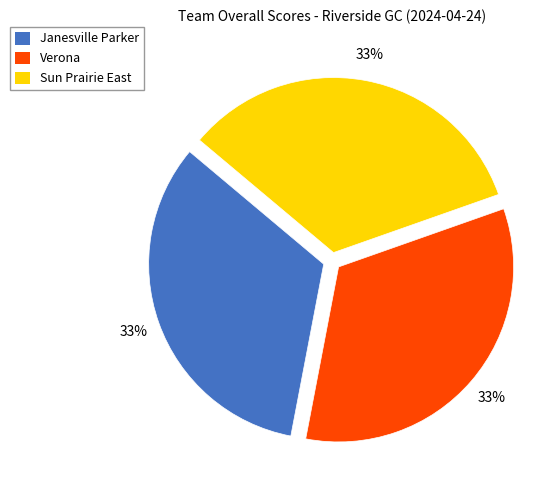

To the nearest percent, what is the combined percentage of Janesville Parker and Verona?

67%